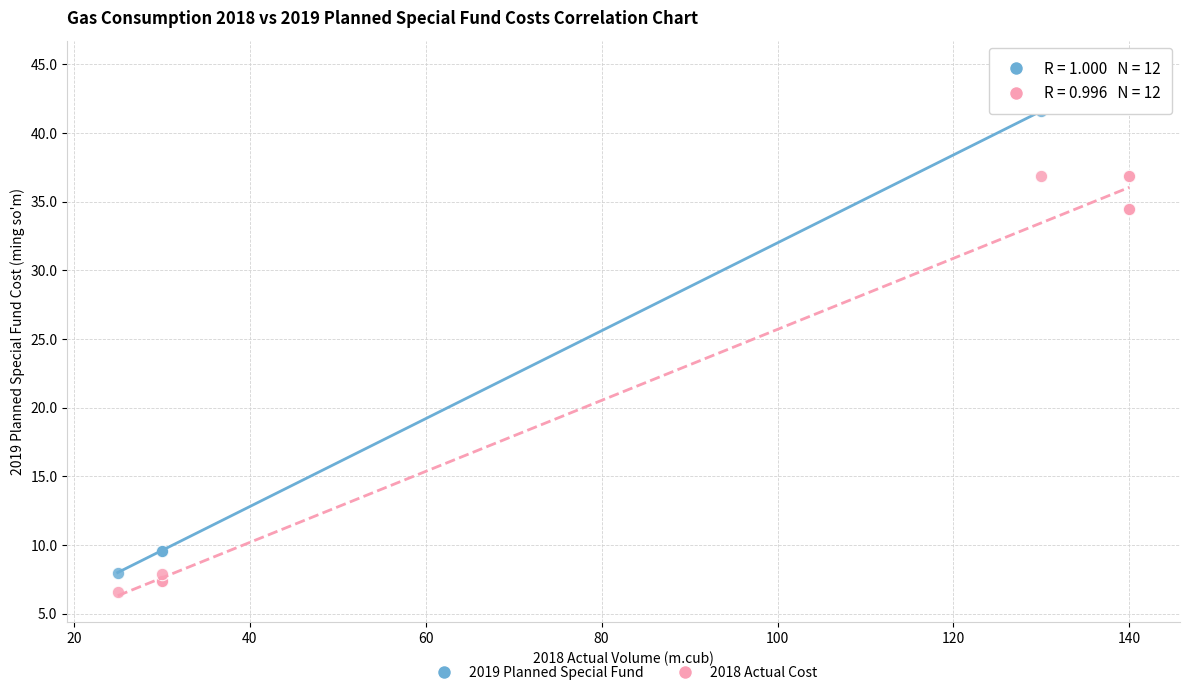

Which series reaches the maximum Y coordinate?

2019 Planned Special Fund